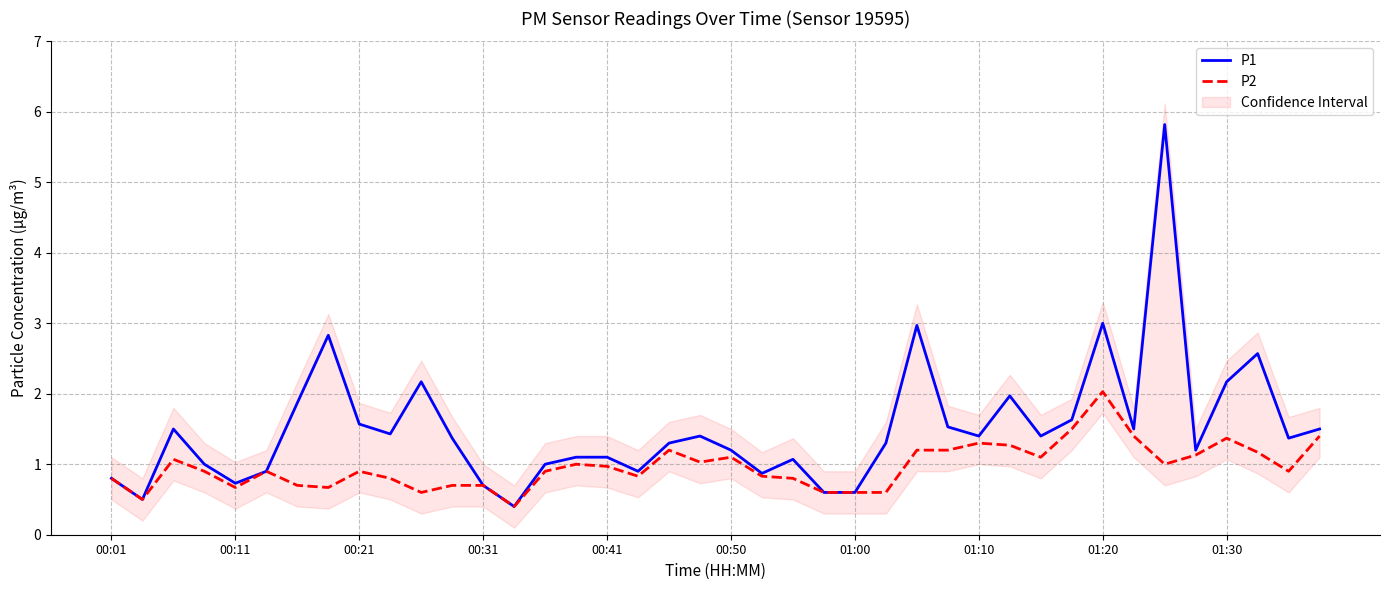

List the series in order of their overall mean, lowest first.

P2, P1